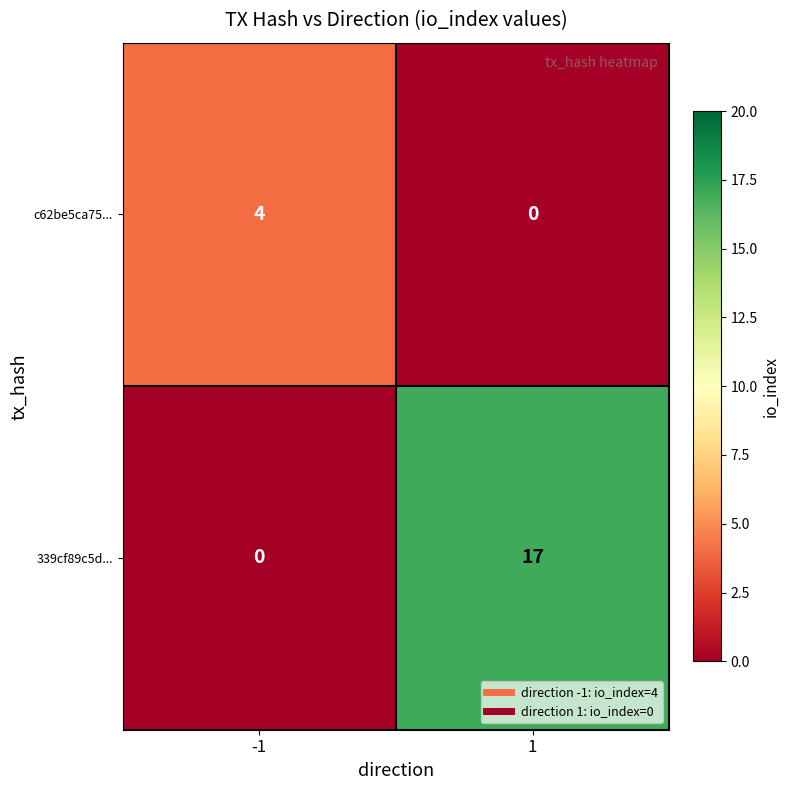

What is the sum of the 339cf89c5d... values at -1 and 1?

17